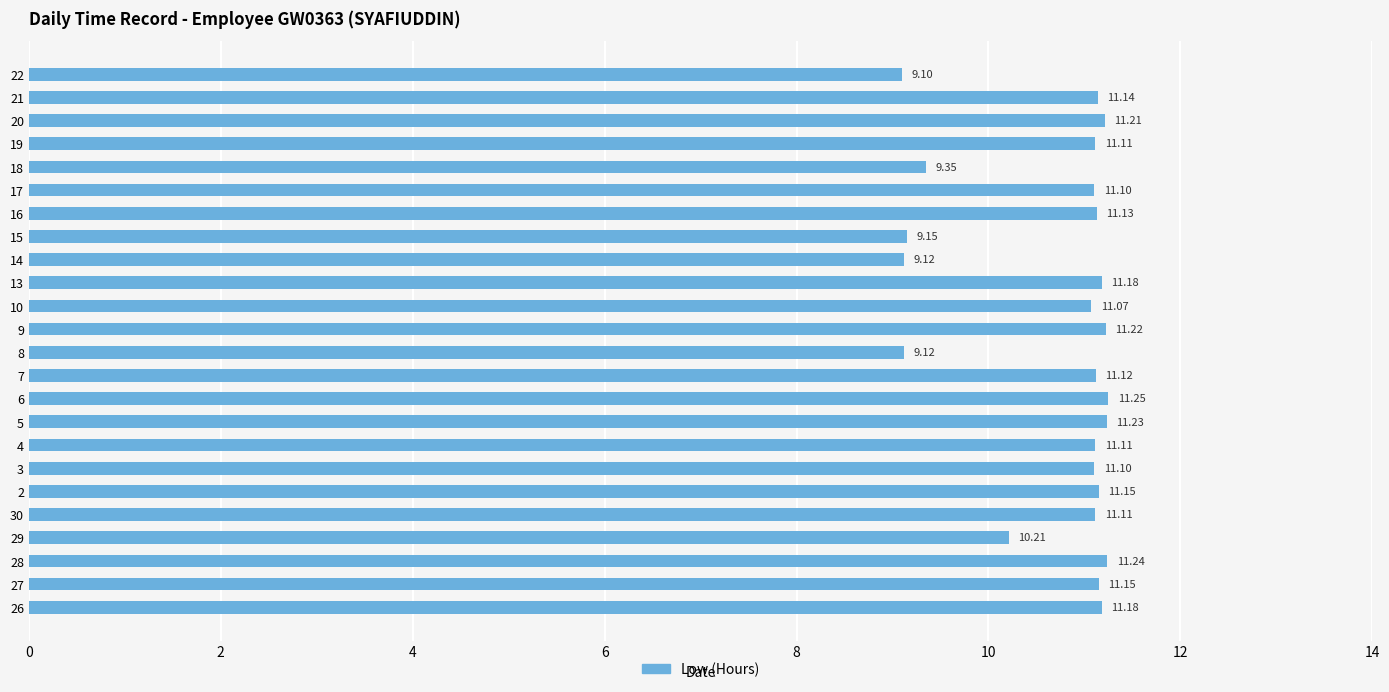

What is the difference between the second highest and second lowest values?

2.1